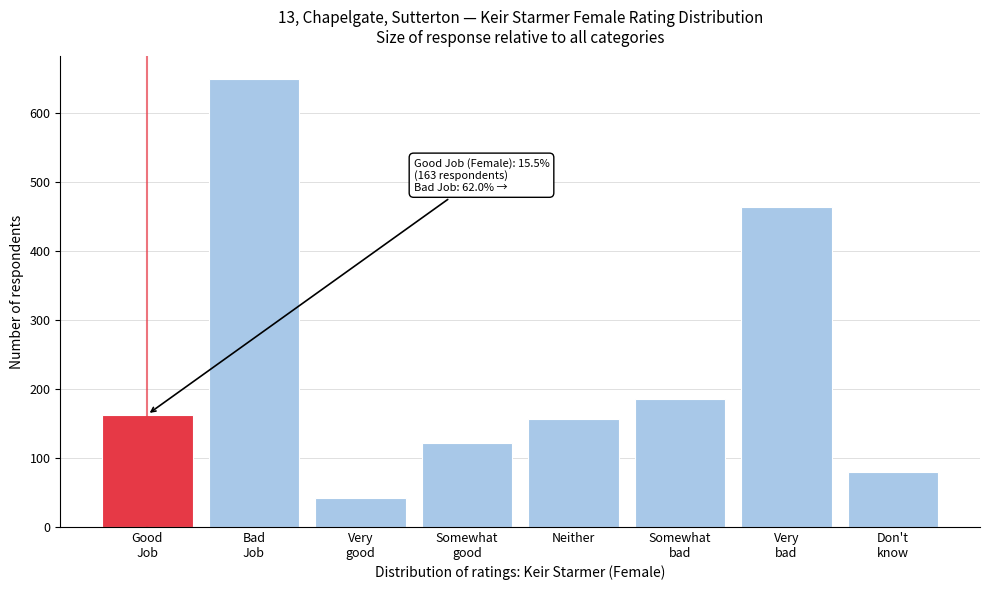

Reading left to right, list all the values displayed in this chart.

163	650	42	121	156	186	464	80